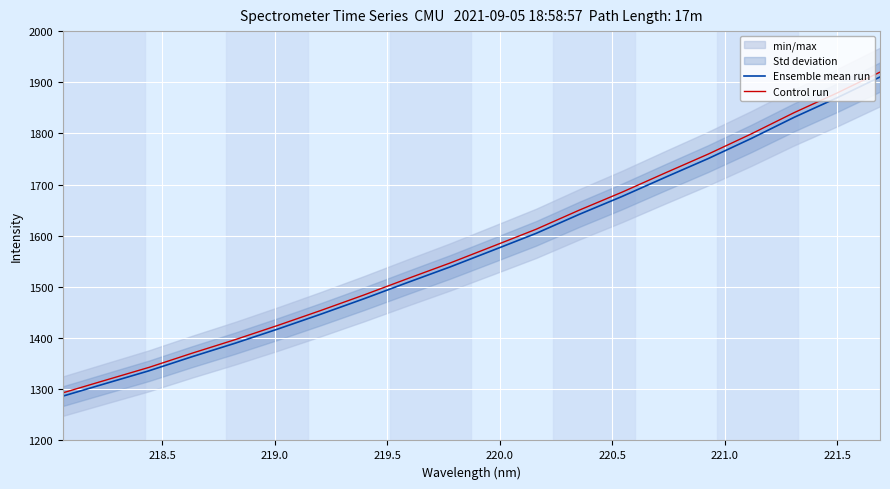

What is the highest value of the Ensemble mean run series?

1910.3